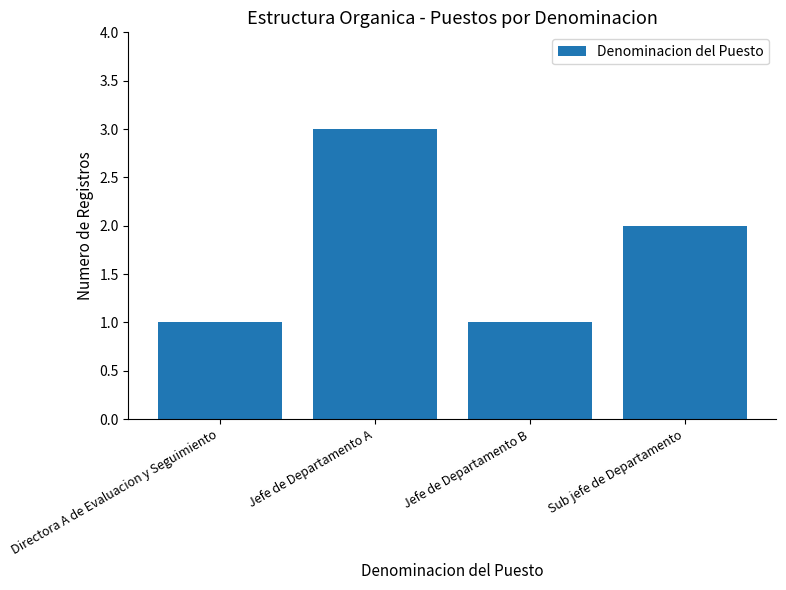

What is the label of the 1st bar from the right?

Sub jefe de Departamento